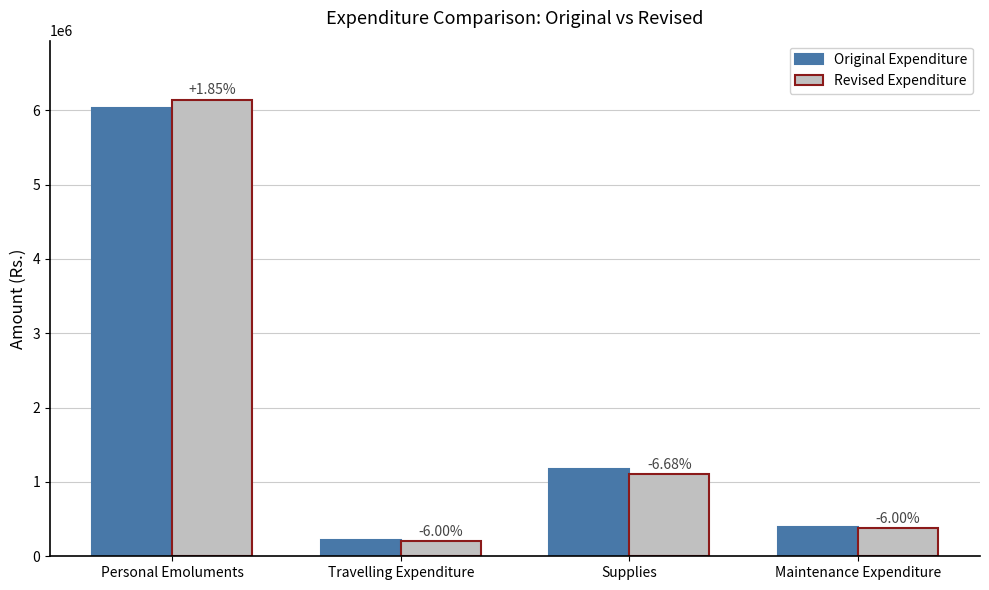

What are all the series names shown in the legend?

Original Expenditure, Revised Expenditure